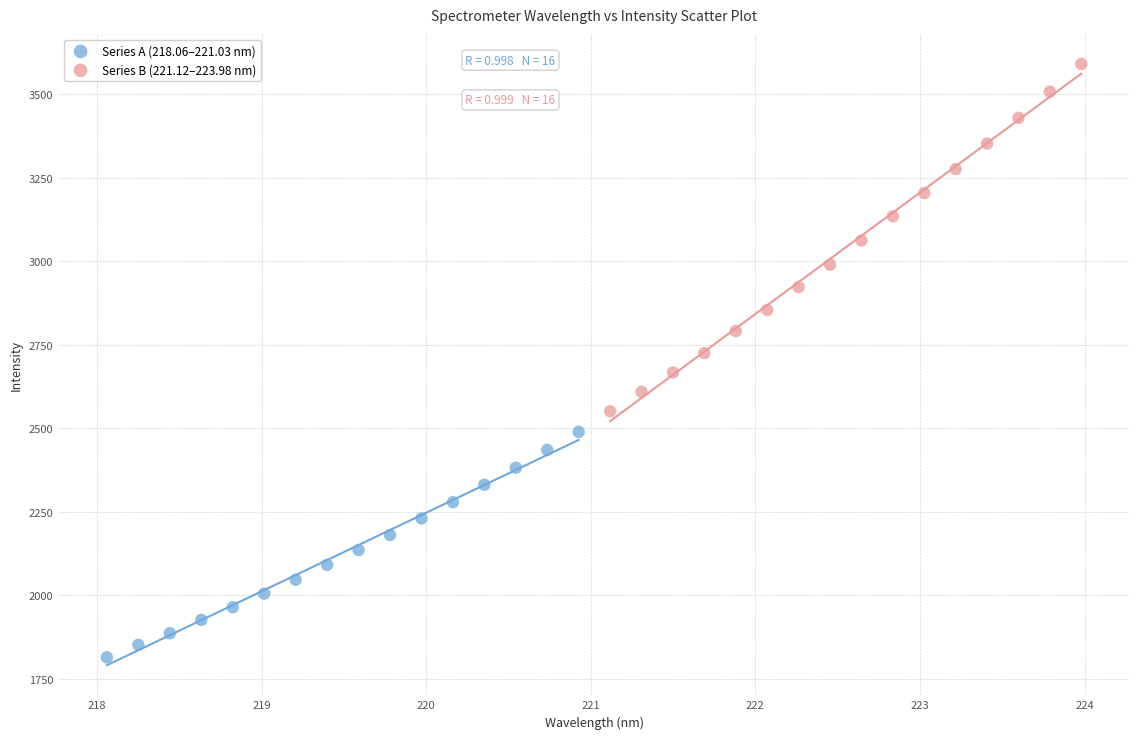

Which series contains the highest Y value?

Series B (221.12–223.98 nm)